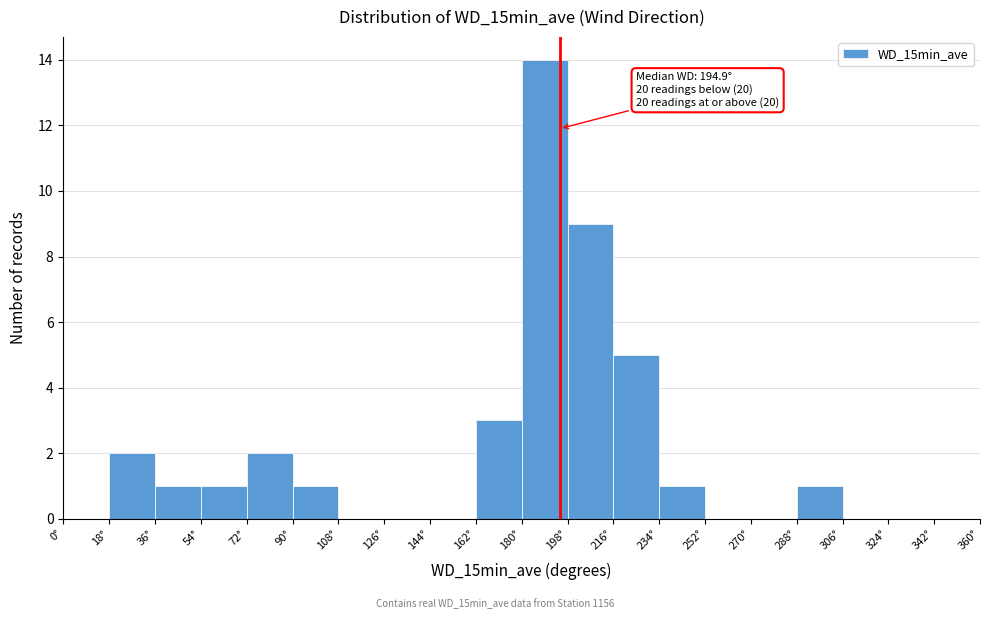

Over which range of the x-axis is the bar tallest?

180 to 198